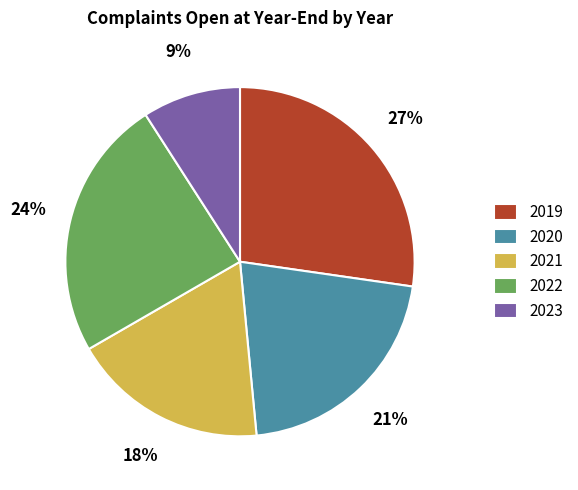

What percentage is the 2023 slice, to the nearest percent?

9%